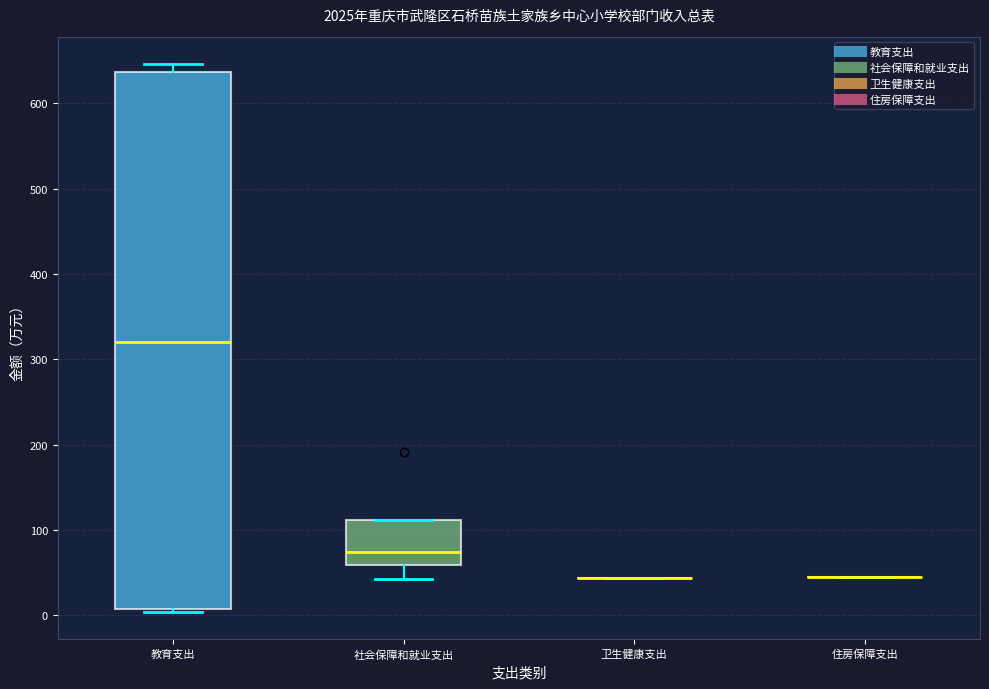

Reading left to right, read every box against the y-axis: the position of its median line, the range the box covers, and the ends of its whiskers. The values are not printed on the chart, so give them approximately, as read against the axis.

教育支出: median 320, box 10 to 640, whiskers 0 to 650
社会保障和就业支出: median 70, box 60 to 110, whiskers 40 to 110
卫生健康支出: box collapsed to a line at 40, whiskers 40 to 40
住房保障支出: box collapsed to a line at 40, whiskers 40 to 40